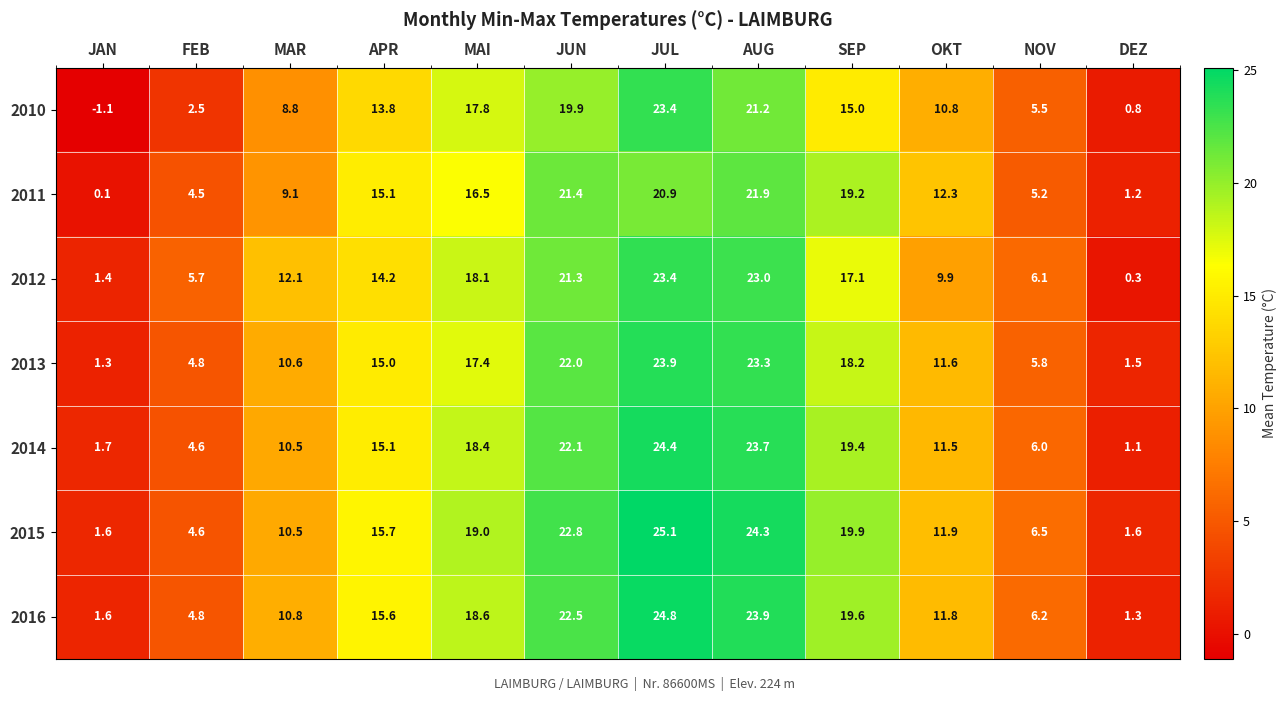

What is the total value across all series at OKT?

79.8